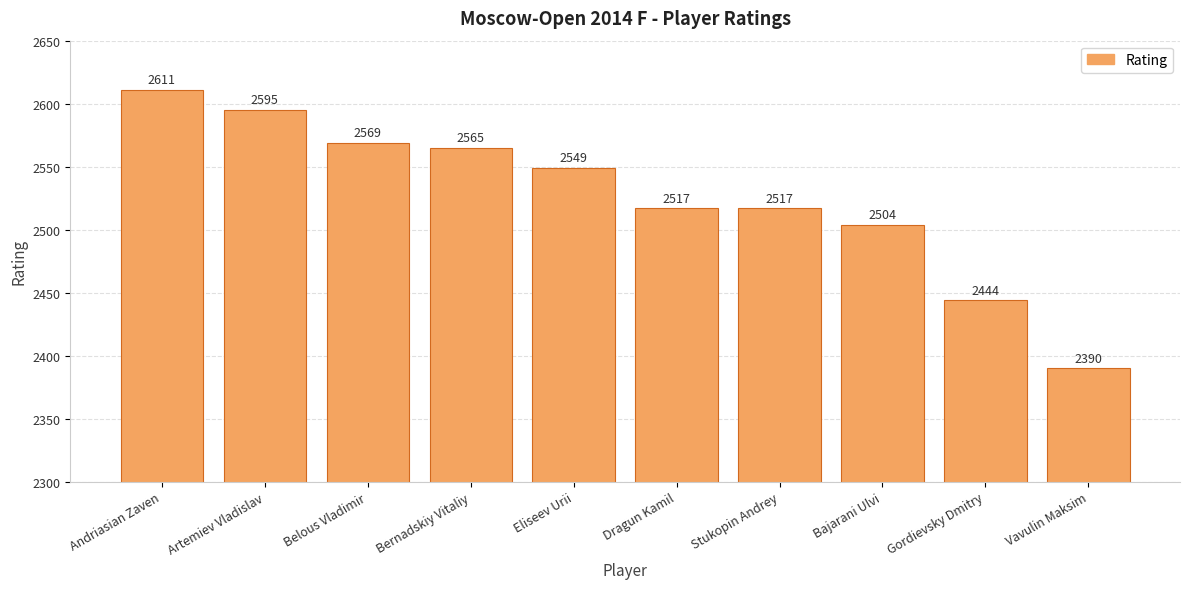

Approximately how many times larger is the value at Belous Vladimir compared to Artemiev Vladislav?

1.0